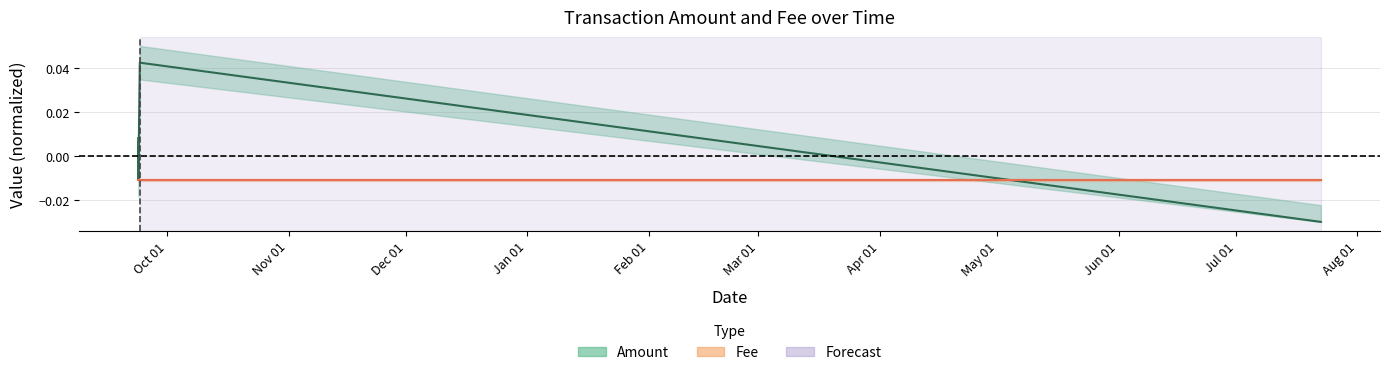

List the labels in order of Fee value, smallest first.

Oct 01, Nov 01, Dec 01, Jan 01, Feb 01